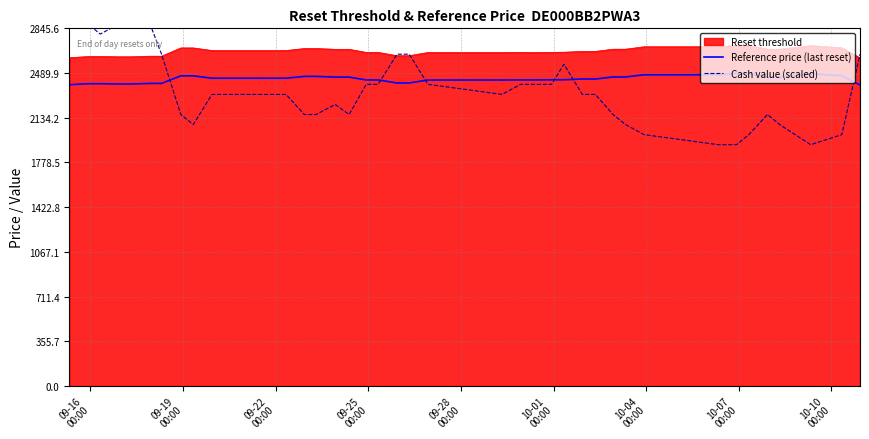

True or false: Reset threshold and Reference price (last reset) cross at least once.

False